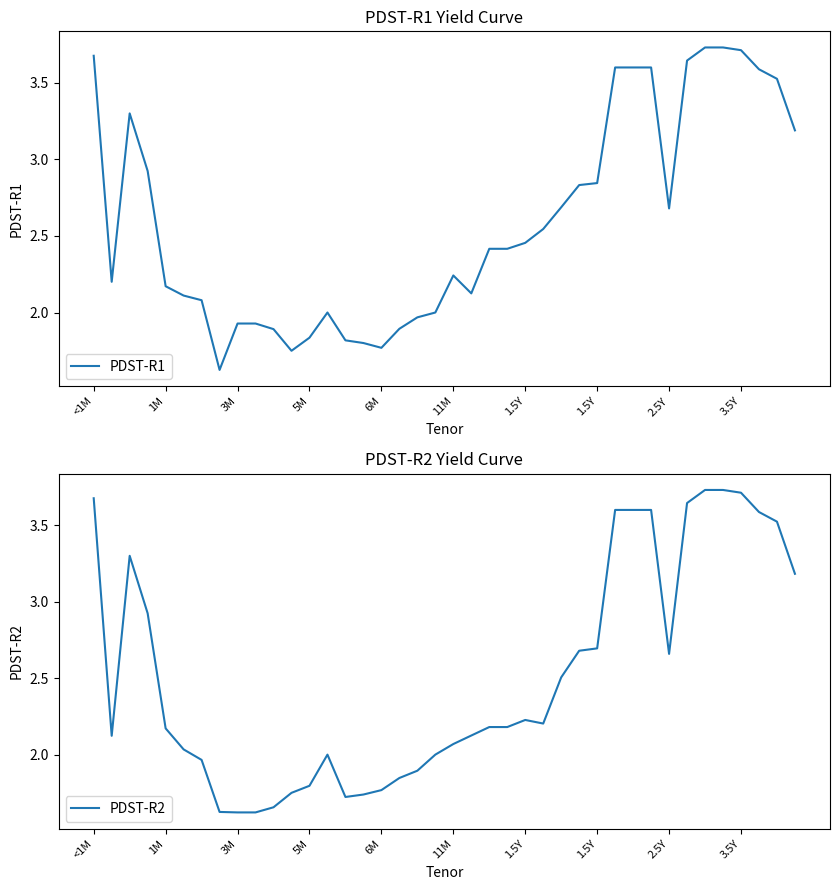

True or false: PDST-R2 and PDST-R1 cross at least once.

False